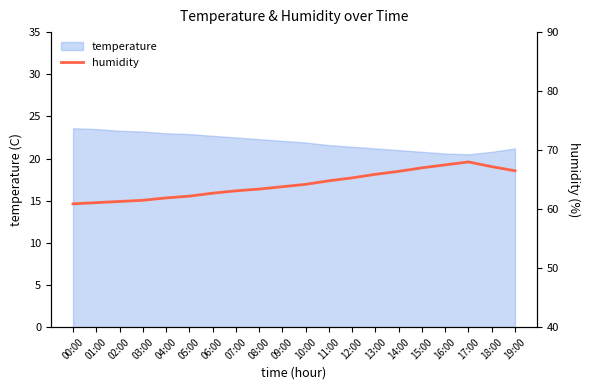

What position from the left is 03:00?

4